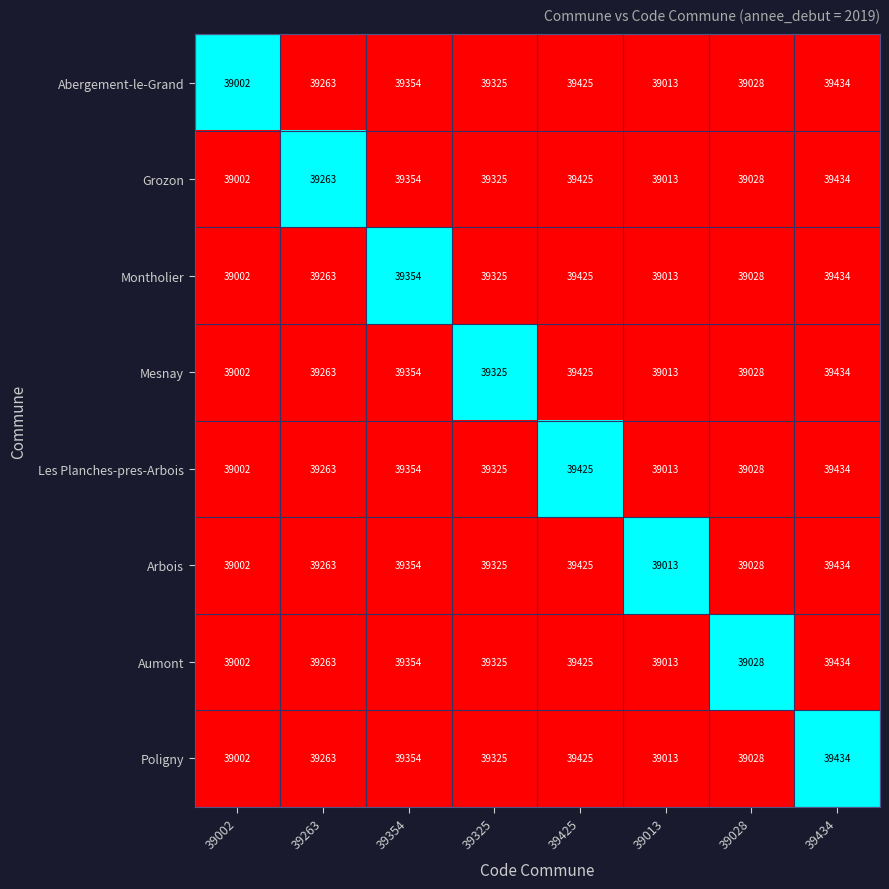

Count the number of data series in this chart.

8